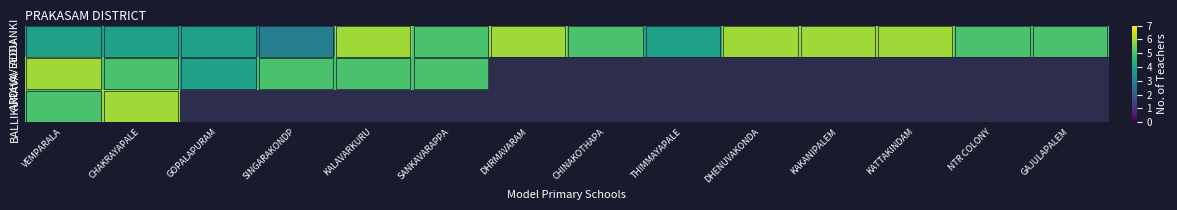

Count the number of data series in this chart.

3